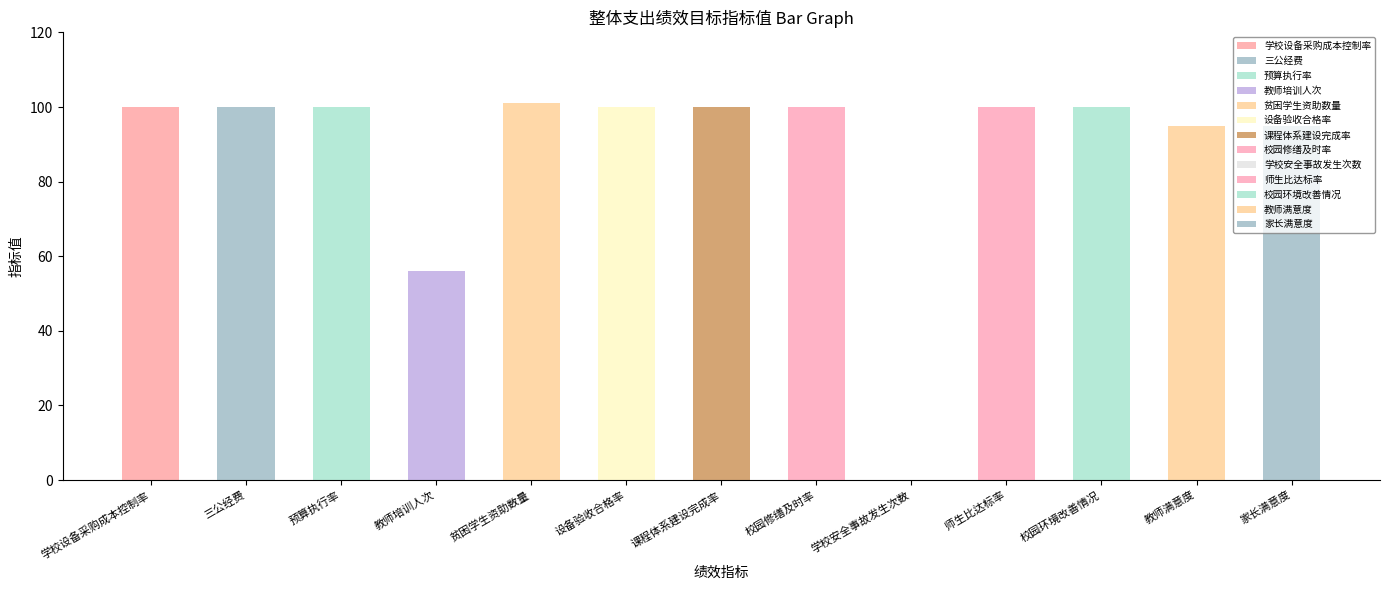

At which label does the data first exceed 100?

贫困学生资助数量